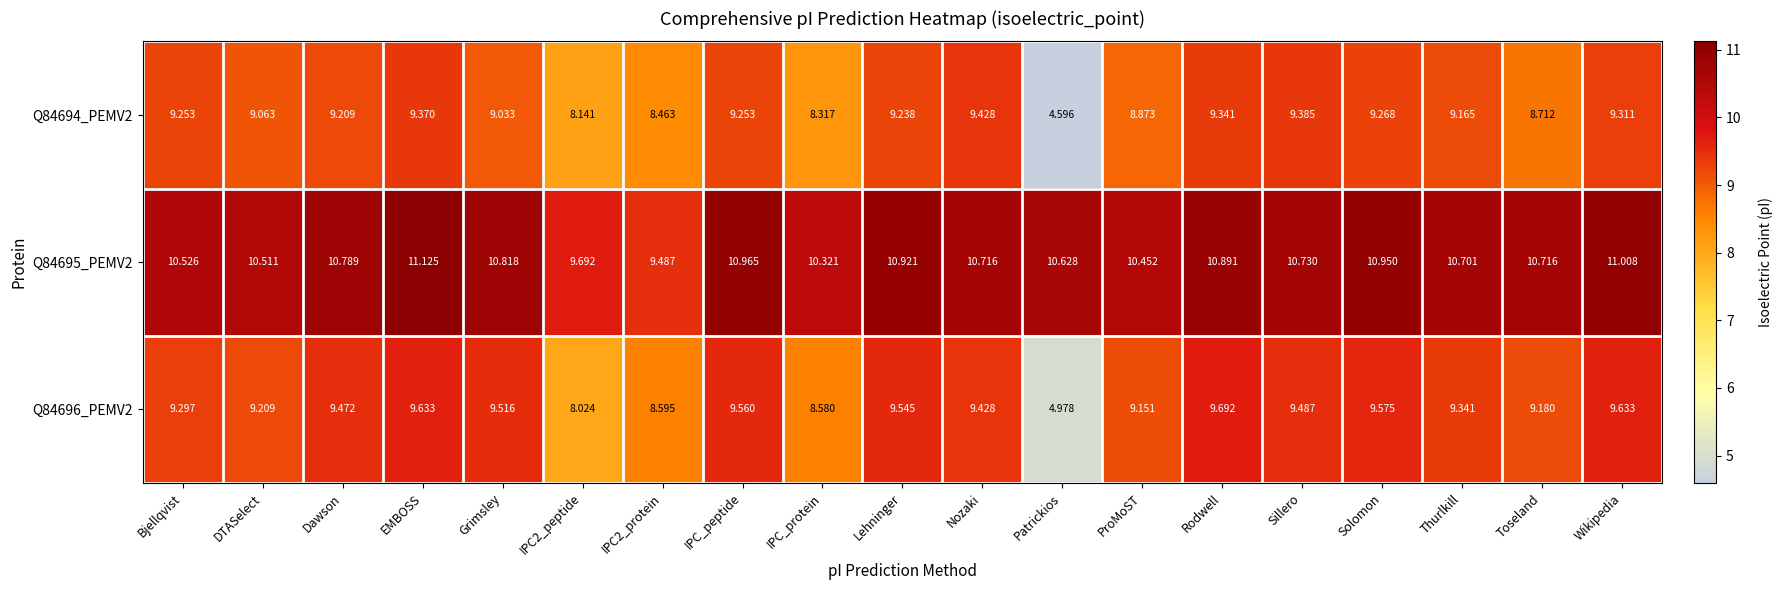

Which category has the highest value in the Q84695_PEMV2 series?

EMBOSS